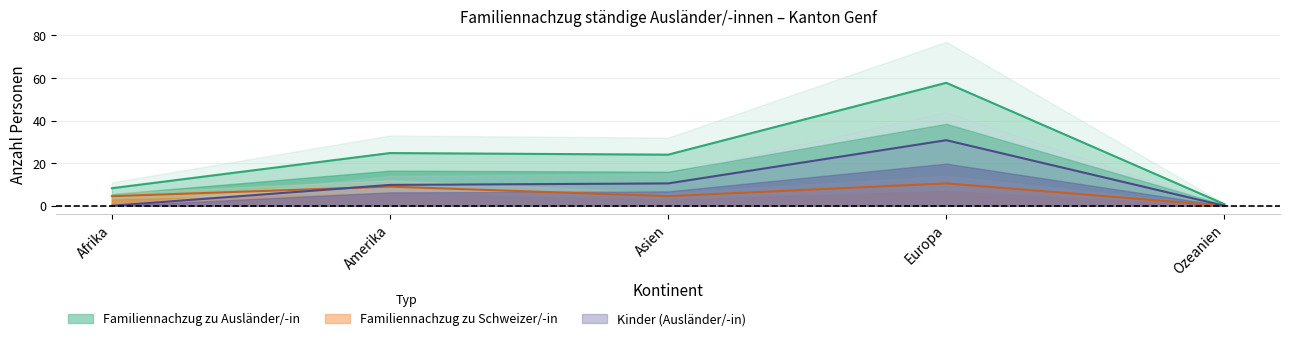

At which category is the sum across all series the highest?

Europa